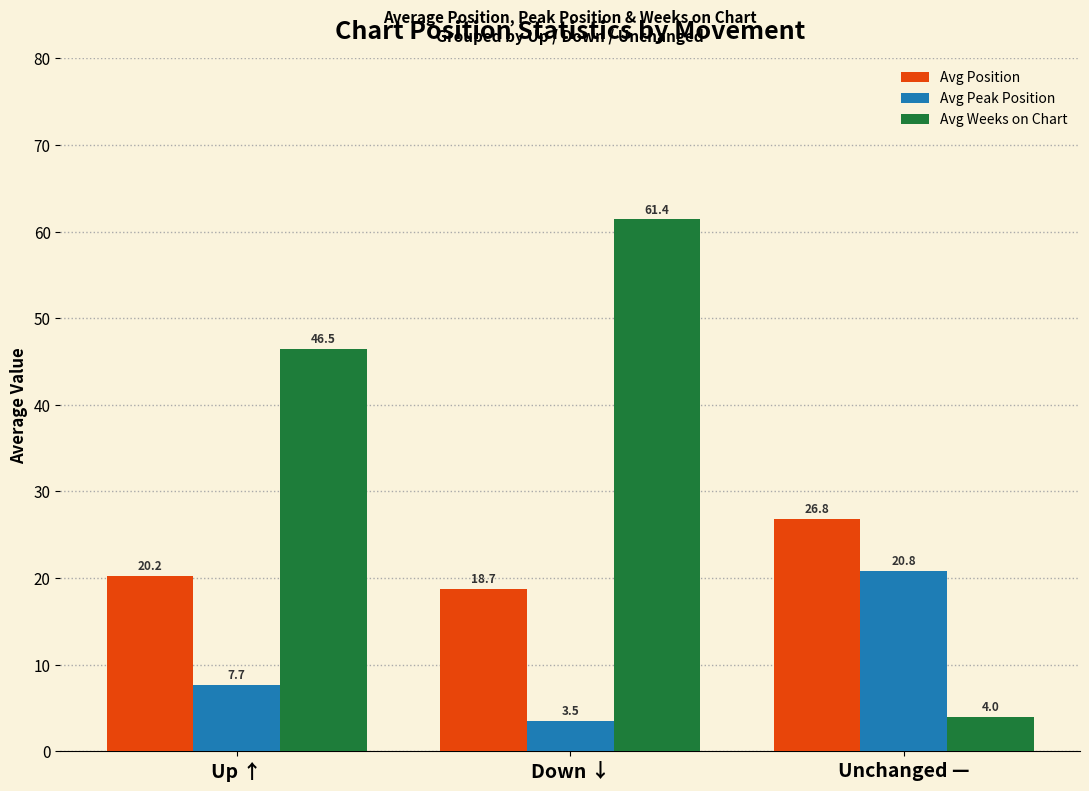

What is the approximate value of Avg Peak Position at Unchanged —?

20.8